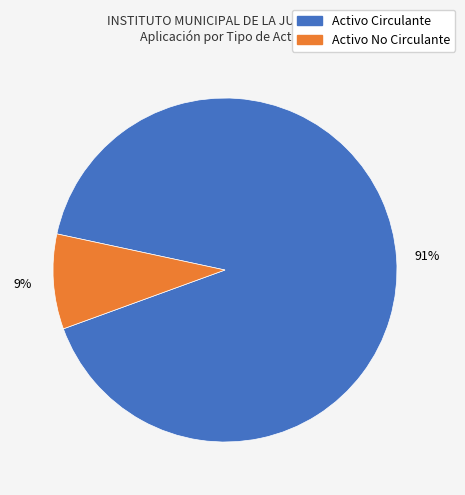

How many segments does this pie chart have?

2